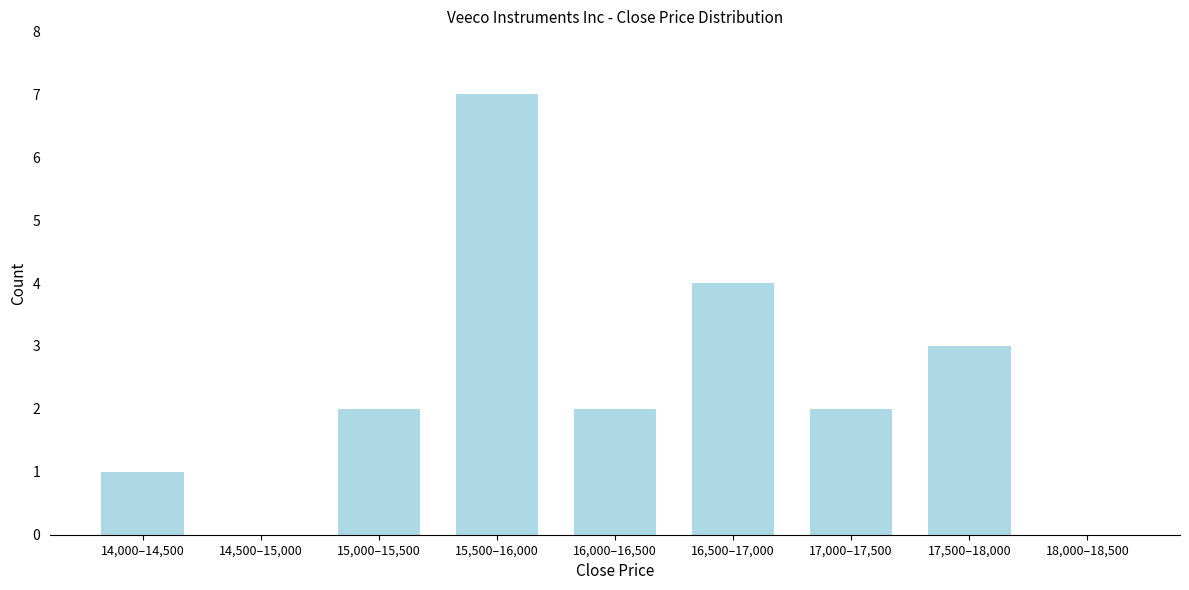

Reading right to left, list all the values displayed in this chart.

18,000–18,500=0	17,500–18,000=3	17,000–17,500=2	16,500–17,000=4	16,000–16,500=2	15,500–16,000=7	15,000–15,500=2	14,500–15,000=0	14,000–14,500=1